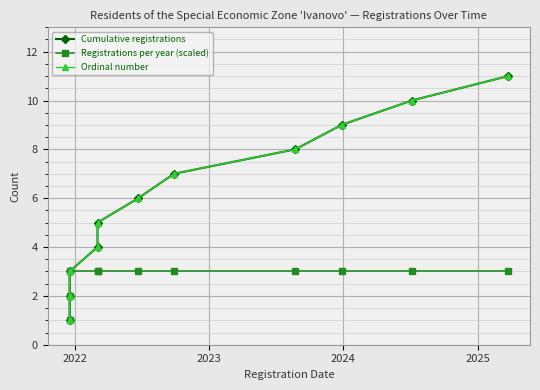

What is the difference between the maximum and minimum values in the Ordinal number series?

10